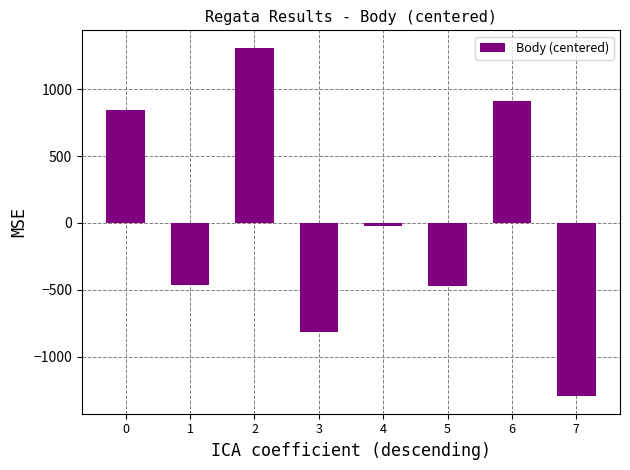

What is the value of the 6th bar from the left?

-473.5